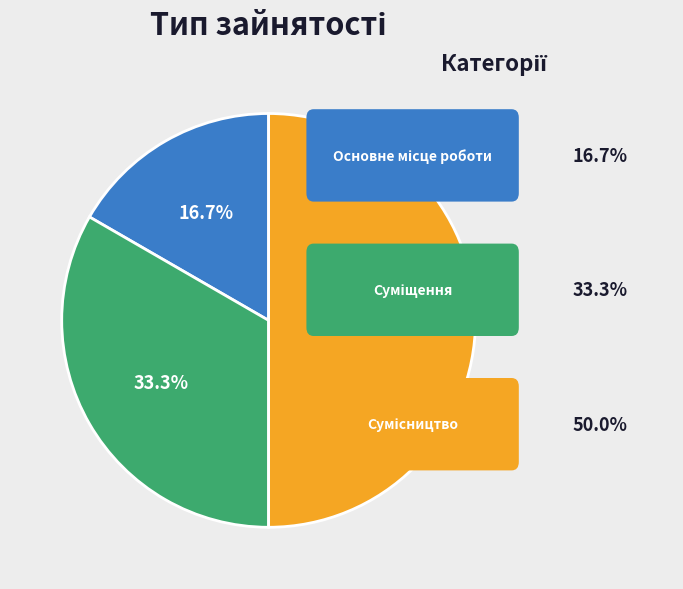

To the nearest percent, what is the average slice percentage?

33%